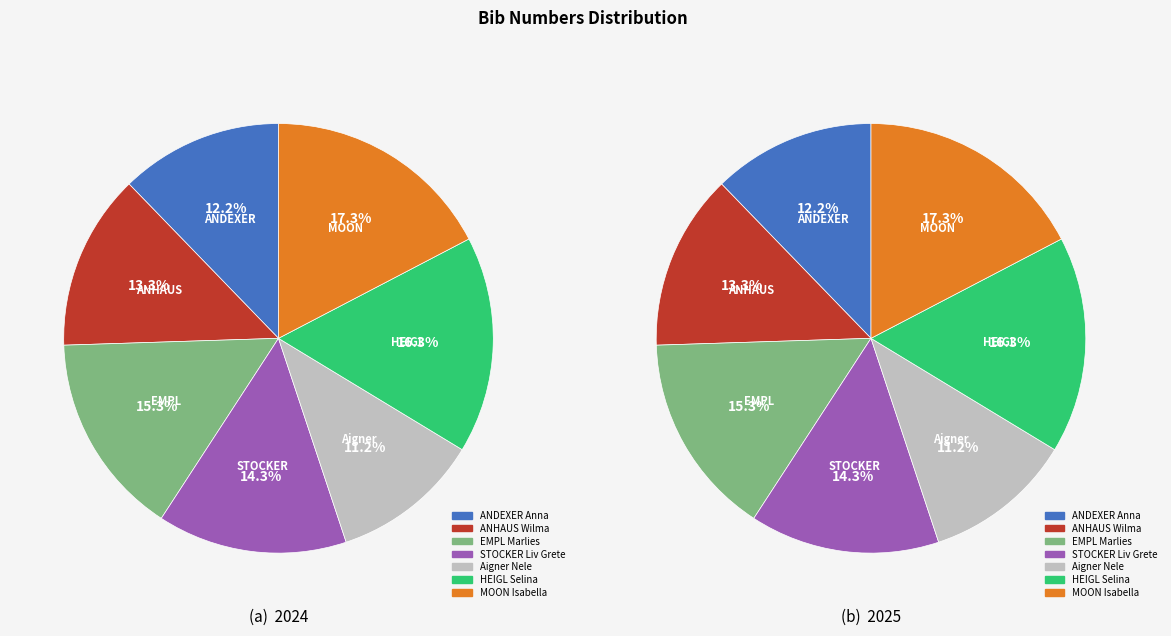

The ANDEXER Anna slice represents 12% of the pie. True or false?

True